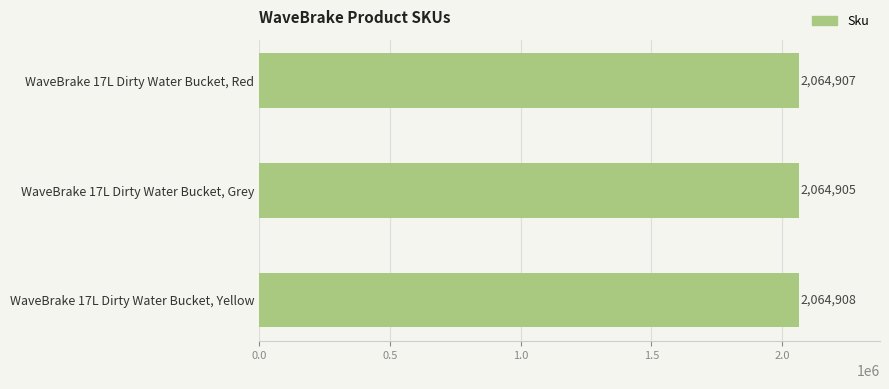

The value at WaveBrake 17L Dirty Water Bucket, Red is 527493. True or false?

False